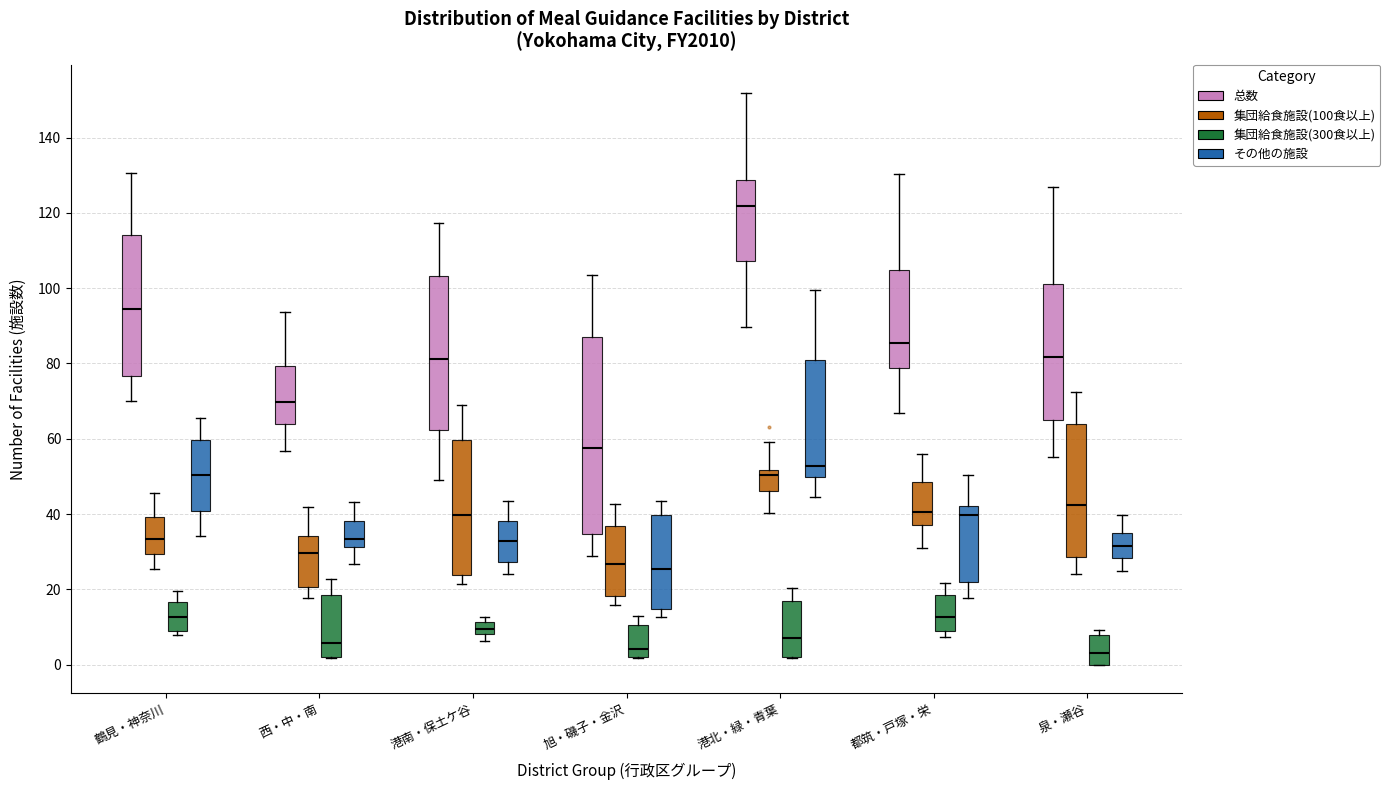

Reading left to right, transcribe this box plot: for each box, give where its median line is, the range the box spans, and where its two whiskers end, as read against the y-axis. The values are not printed on the chart, so give them approximately, as read against the axis.

鶴見・神奈川 (总数): median 94, box 76 to 114, whiskers 70 to 130
鶴見・神奈川 (集団給食施設(100食以上)): median 34, box 30 to 40, whiskers 26 to 46
鶴見・神奈川 (集団給食施設(300食以上)): median 12, box 8 to 16, whiskers 8 (just below the box's lower edge) to 20
鶴見・神奈川 (その他の施設): median 50, box 40 to 60, whiskers 34 to 66
西・中・南 (总数): median 70, box 64 to 80, whiskers 56 to 94
西・中・南 (集団給食施設(100食以上)): median 30, box 20 to 34, whiskers 18 to 42
西・中・南 (集団給食施設(300食以上)): median 6, box 2 to 18, whiskers 2 to 22
西・中・南 (その他の施設): median 34, box 32 to 38, whiskers 26 to 44
港南・保土ケ谷 (总数): median 82, box 62 to 104, whiskers 50 to 118
港南・保土ケ谷 (集団給食施設(100食以上)): median 40, box 24 to 60, whiskers 22 to 68
港南・保土ケ谷 (集団給食施設(300食以上)): median 10, box 8 to 12, whiskers 6 to 12 (just above the box's upper edge)
港南・保土ケ谷 (その他の施設): median 32, box 28 to 38, whiskers 24 to 44
旭・磯子・金沢 (总数): median 58, box 34 to 86, whiskers 28 to 104
旭・磯子・金沢 (集団給食施設(100食以上)): median 26, box 18 to 36, whiskers 16 to 42
旭・磯子・金沢 (集団給食施設(300食以上)): median 4, box 2 to 10, whiskers 2 to 12
旭・磯子・金沢 (その他の施設): median 26, box 14 to 40, whiskers 12 to 44
港北・緑・青葉 (总数): median 122, box 108 to 128, whiskers 90 to 152
港北・緑・青葉 (集団給食施設(100食以上)): median 50, box 46 to 52, whiskers 40 to 60
港北・緑・青葉 (集団給食施設(300食以上)): median 8, box 2 to 16, whiskers 2 to 20
港北・緑・青葉 (その他の施設): median 52, box 50 to 82, whiskers 44 to 100
都筑・戸塚・栄 (总数): median 86, box 78 to 104, whiskers 66 to 130
都筑・戸塚・栄 (集団給食施設(100食以上)): median 40, box 38 to 48, whiskers 32 to 56
都筑・戸塚・栄 (集団給食施設(300食以上)): median 12, box 8 to 18, whiskers 8 (just below the box's lower edge) to 22
都筑・戸塚・栄 (その他の施設): median 40, box 22 to 42, whiskers 18 to 50
泉・瀬谷 (总数): median 82, box 64 to 100, whiskers 56 to 126
泉・瀬谷 (集団給食施設(100食以上)): median 42, box 28 to 64, whiskers 24 to 72
泉・瀬谷 (集団給食施設(300食以上)): median 4, box 0 to 8, whiskers 0 to 10
泉・瀬谷 (その他の施設): median 32, box 28 to 34, whiskers 24 to 40